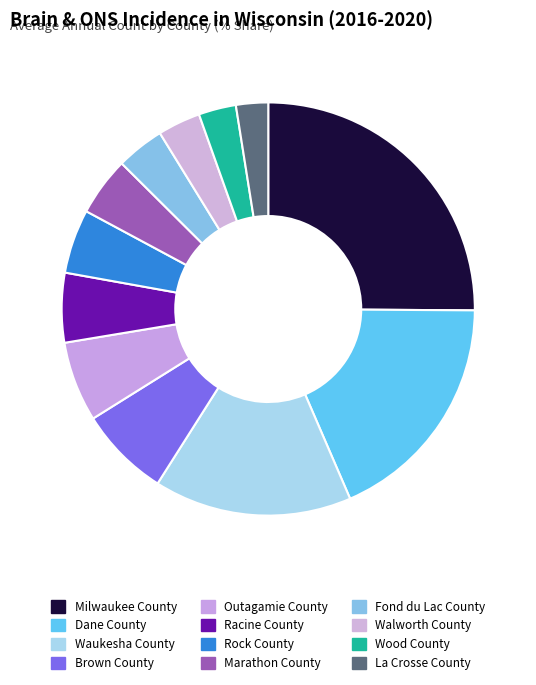

How many segments does this pie chart have?

12